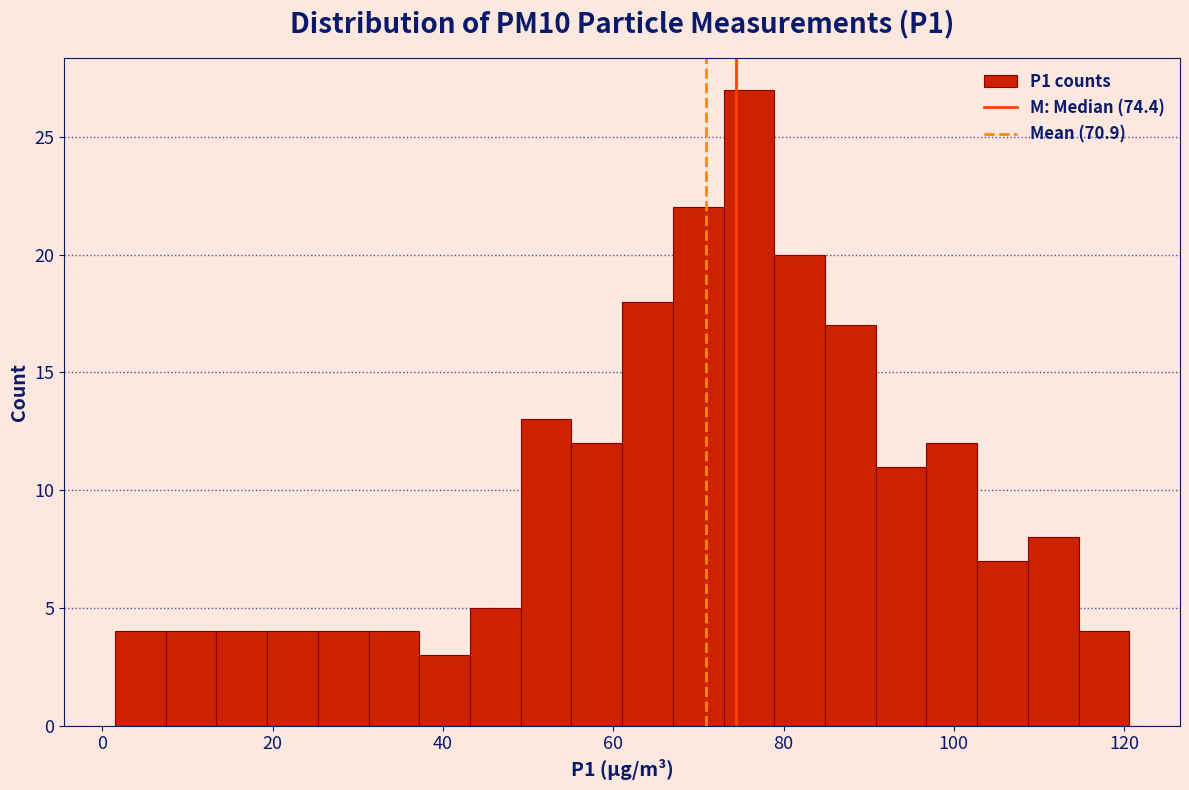

Around what value on the x-axis is the tallest bar? Give the approximate position of its centre, as read against the axis.

76